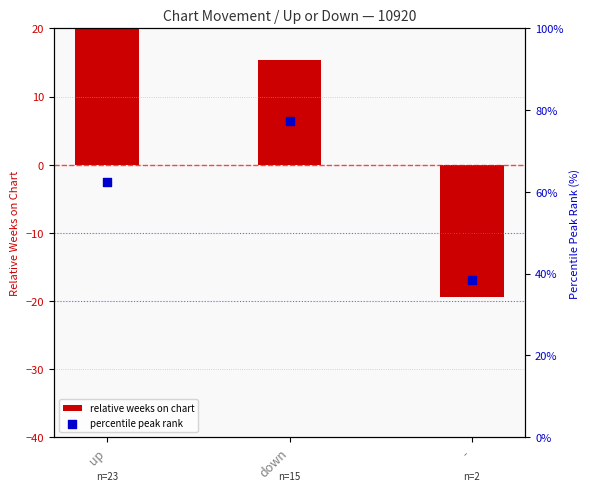

At how many categories does at least one series exceed 44?

2